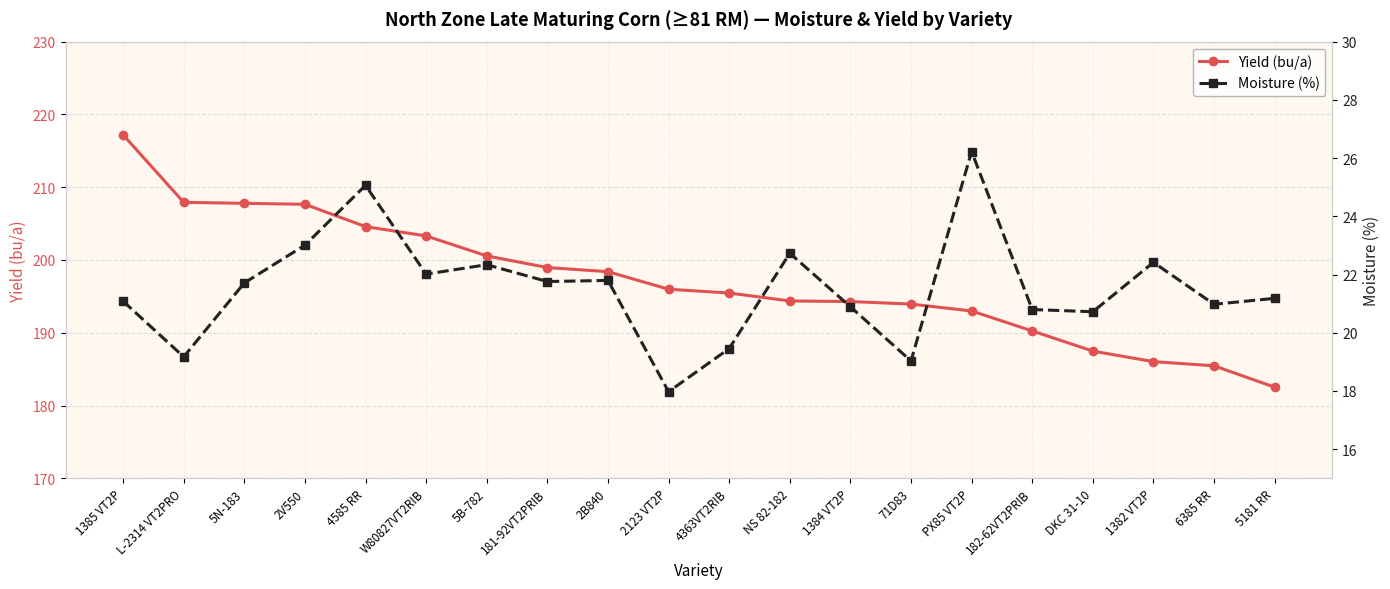

What is the greatest value displayed?

217.2